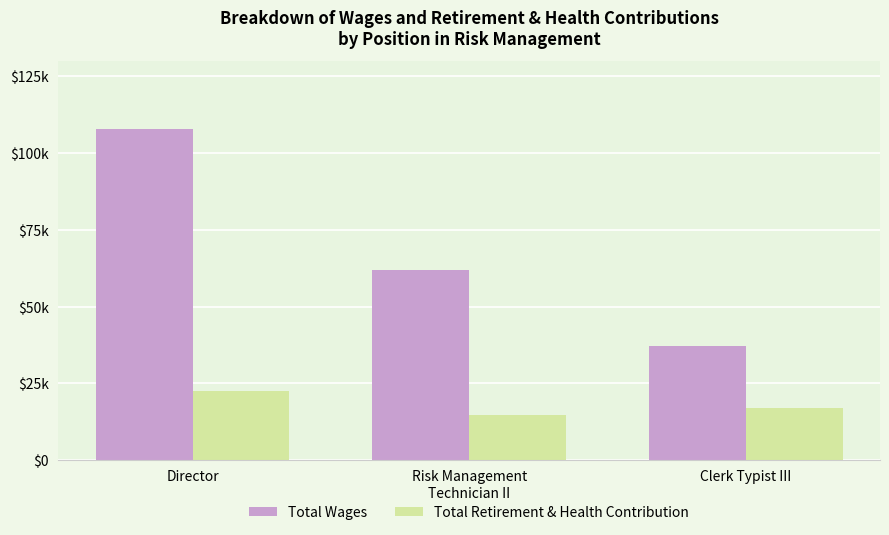

At which label does Total Wages reach its minimum?

Clerk Typist III